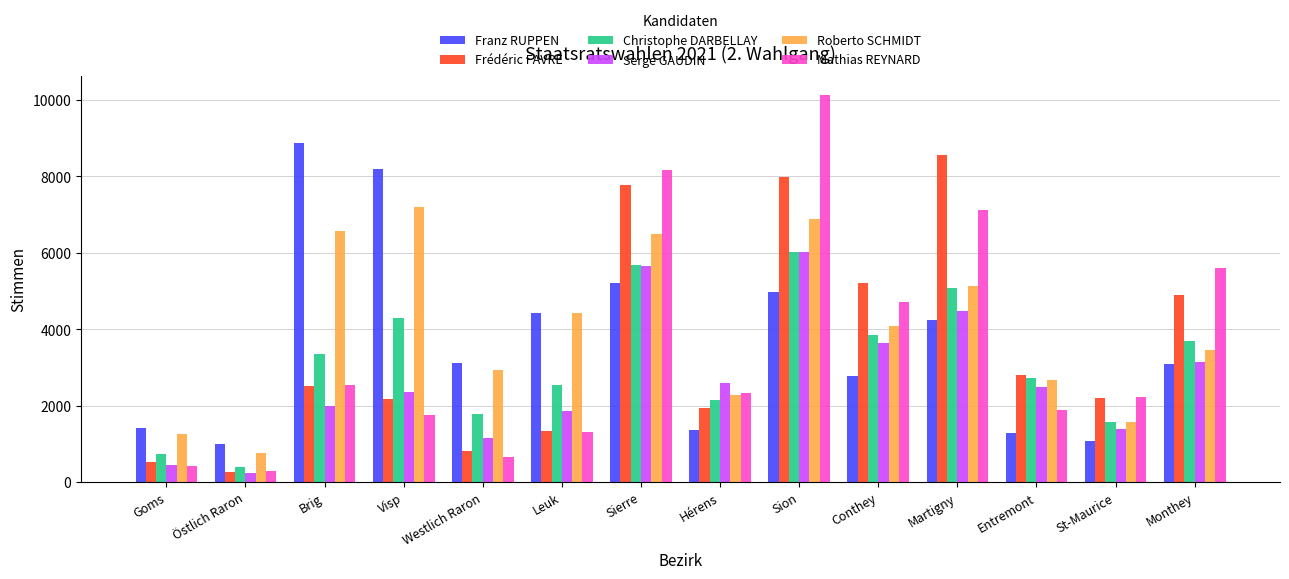

Is the value of Mathias REYNARD at Goms greater than the value of Serge GAUDIN at Brig?

No